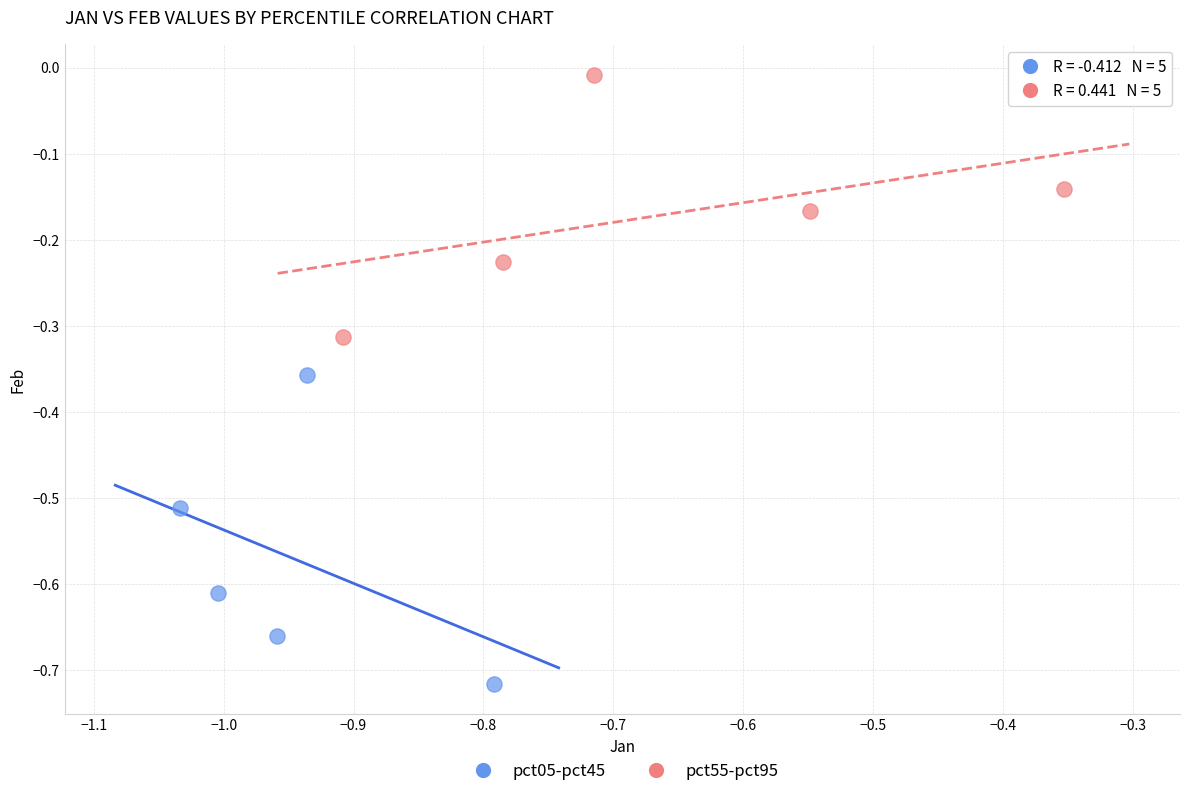

Which series contains the highest Y value?

pct55-pct95